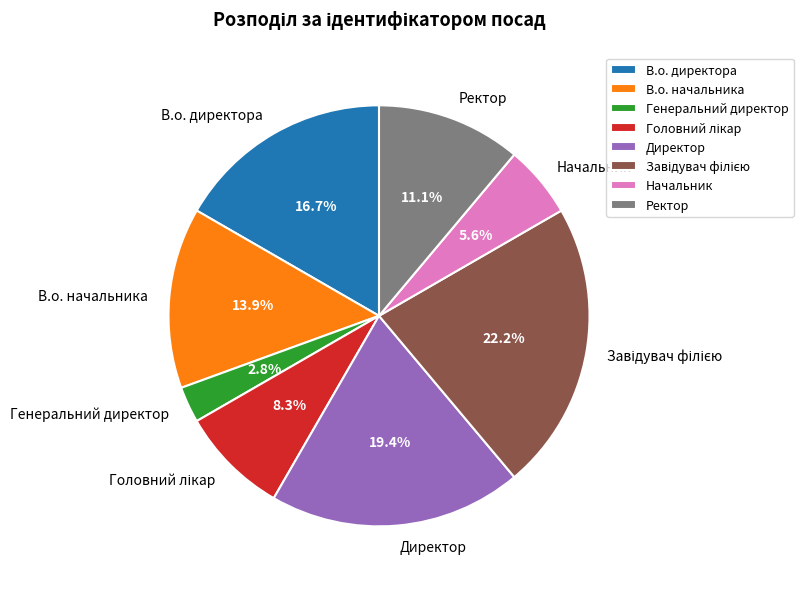

To the nearest percent, what is the combined percentage of Ректор and В.о. начальника?

25%